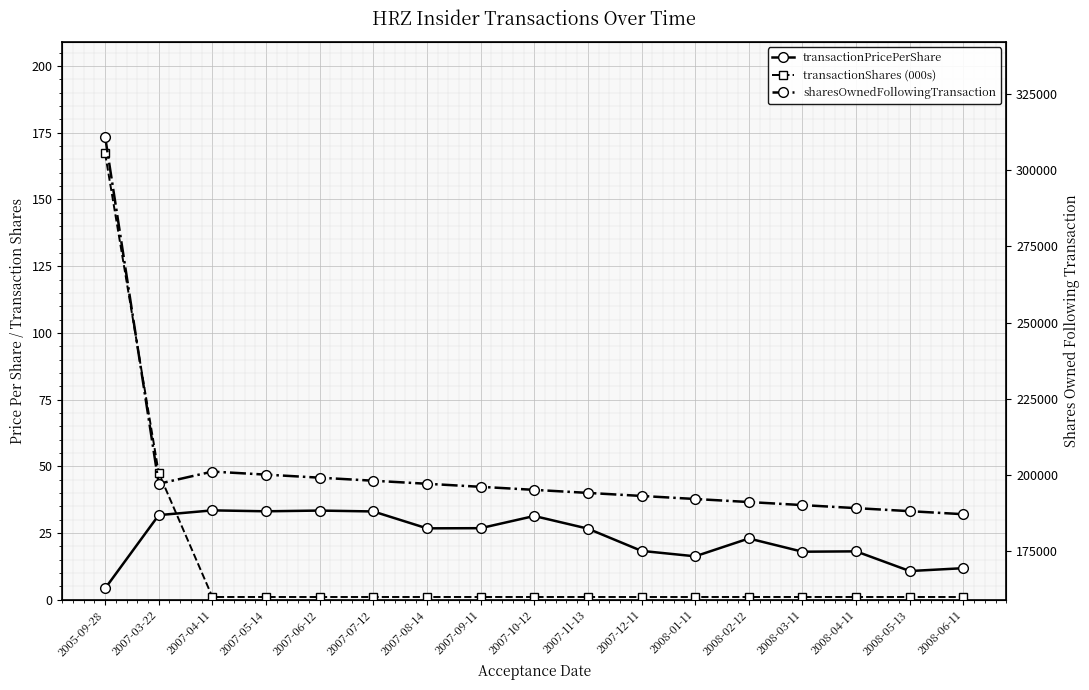

What is the sum of all transactionPricePerShare values?

396.5